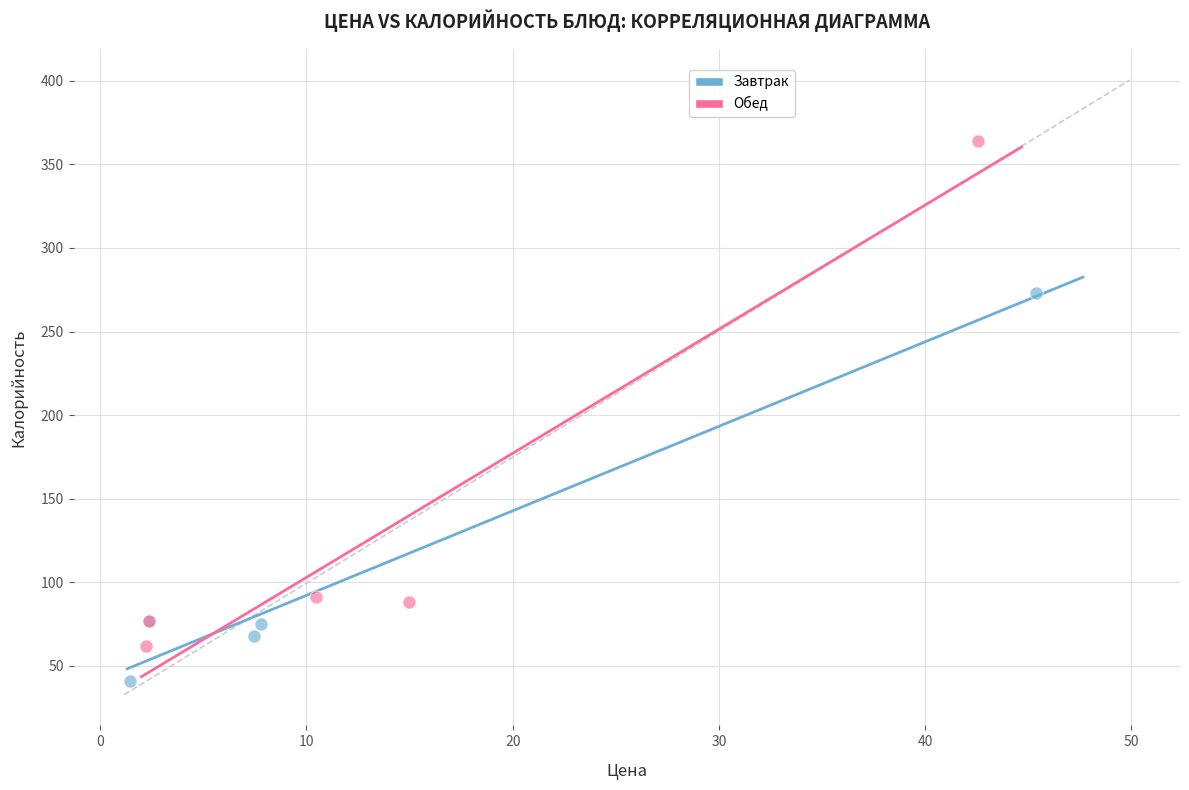

Which series has the largest Y range (max minus min)?

Обед